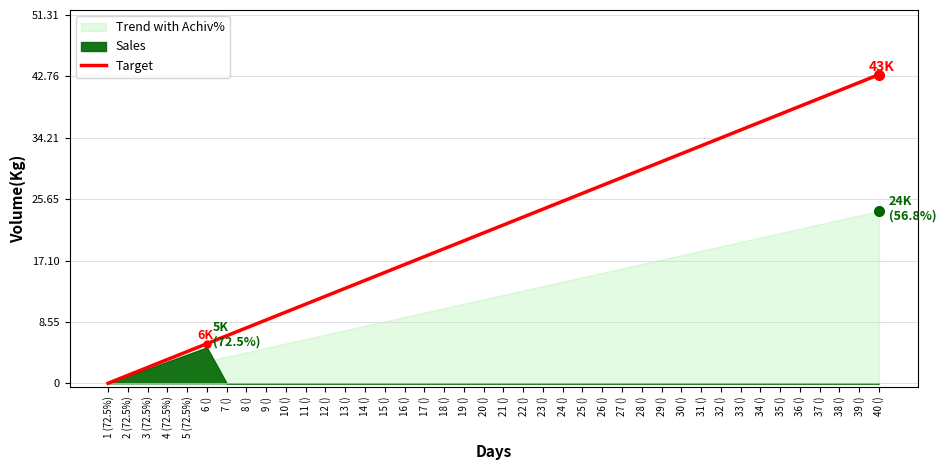

The value at 38 () is 40794.9. True or false?

True